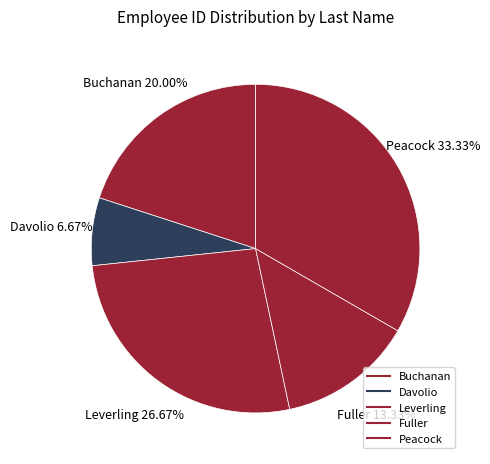

To the nearest percent, what is the difference between the largest and smallest slice percentages?

27%